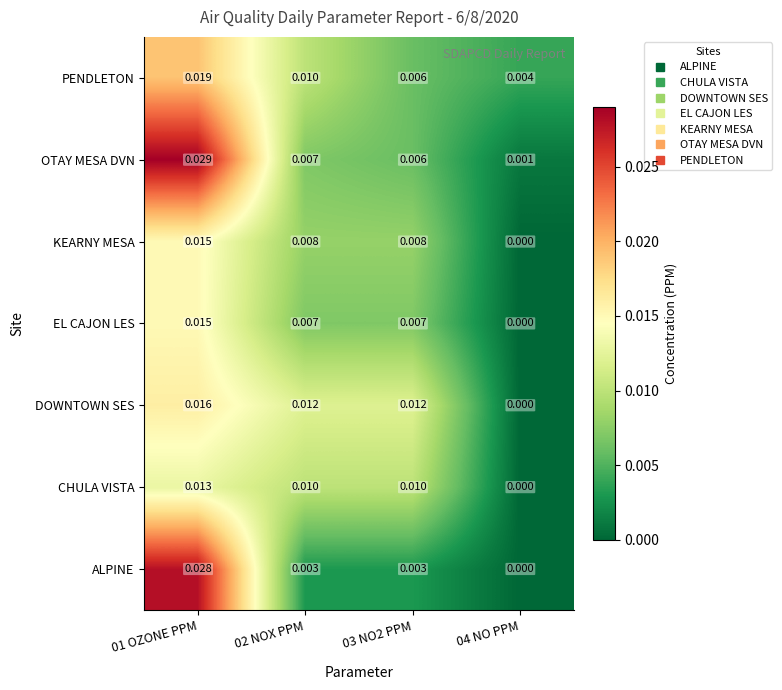

Between 02 NOX PPM and 04 NO PPM, which series saw the biggest shift?

DOWNTOWN SES